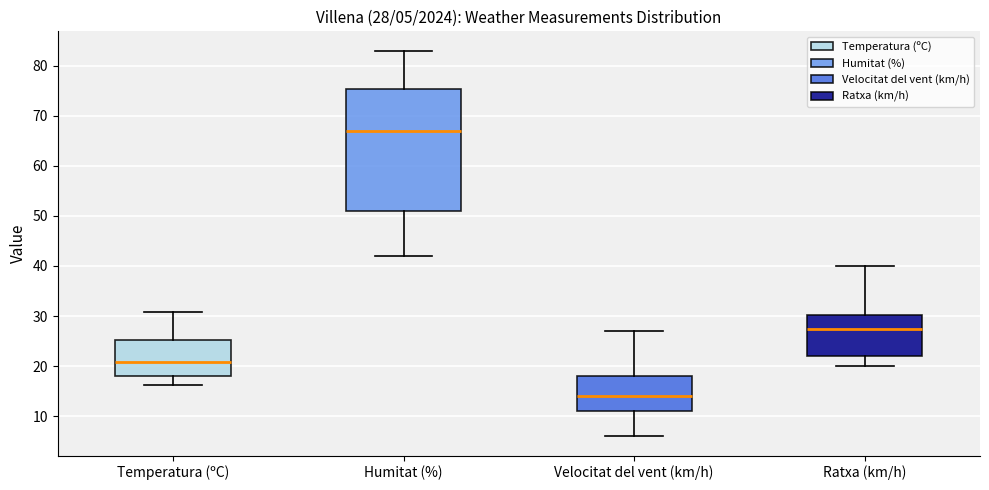

Which box is the tallest, from its lower edge to its upper edge?

Humitat (%)